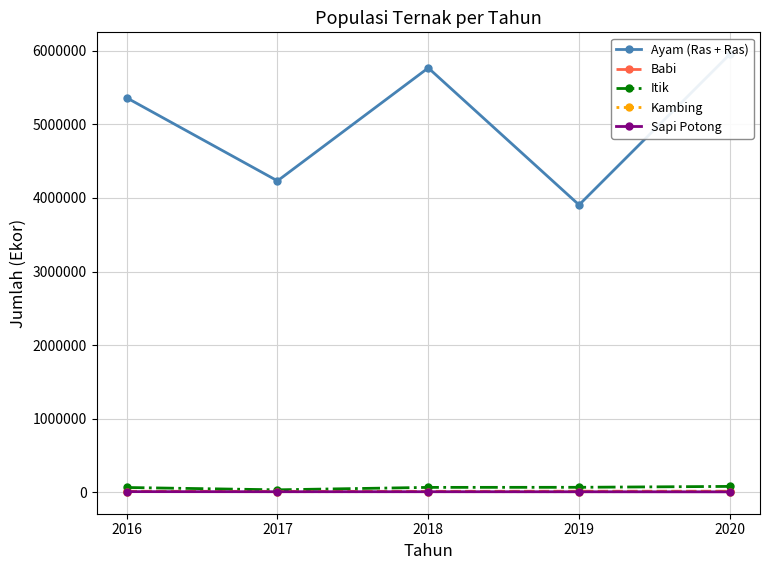

The Kambing series shows 8949 at 2020. True or false?

True